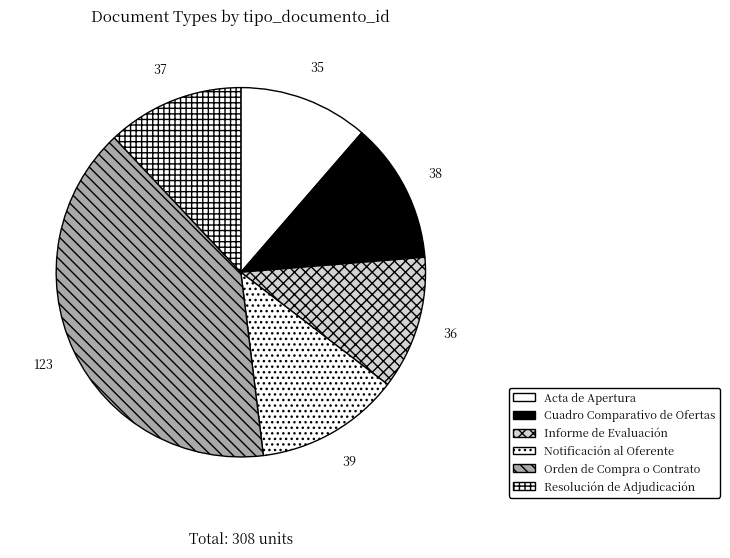

Rank the categories by value from highest to lowest.

Orden de Compra o Contrato, Notificación al Oferente, Cuadro Comparativo de Ofertas, Resolución de Adjudicación, Informe de Evaluación, Acta de Apertura